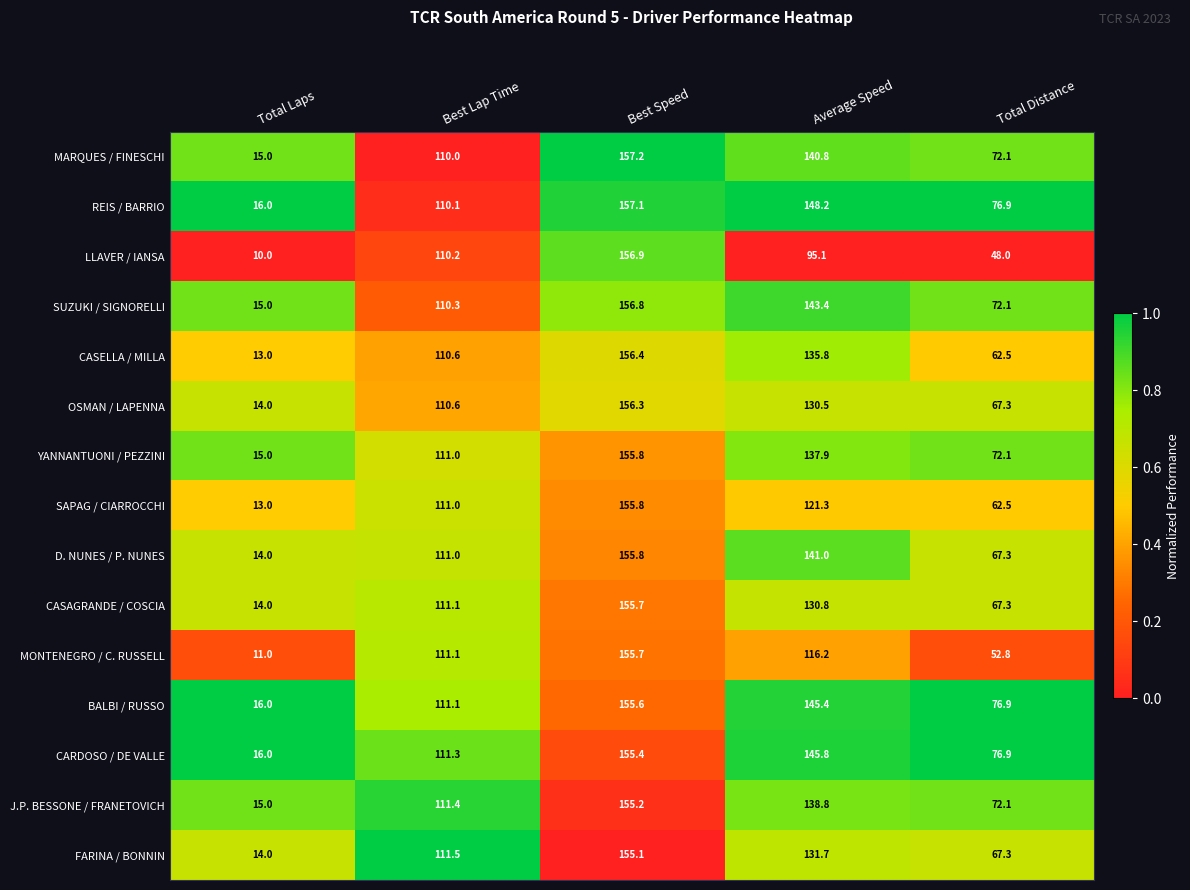

Which series changed the most between Average Speed and Total Distance?

D. NUNES / P. NUNES